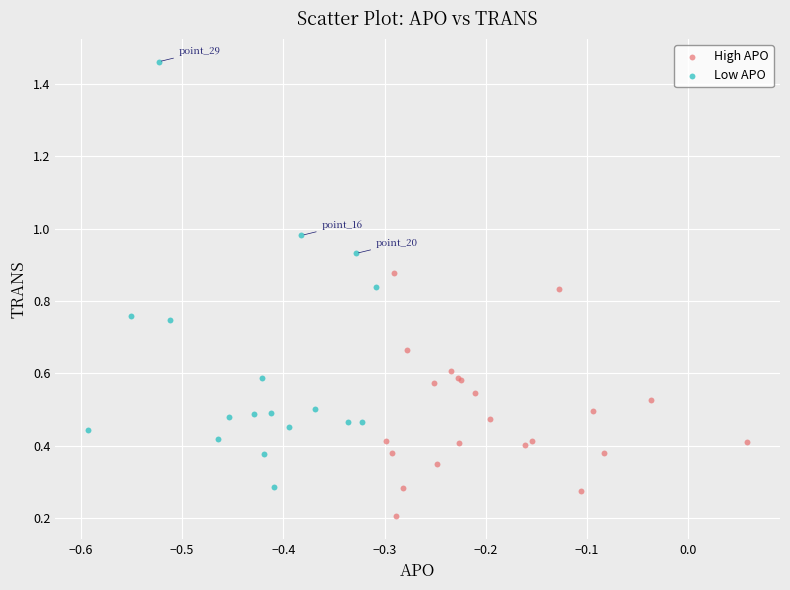

Which series has the widest spread of Y values?

Low APO